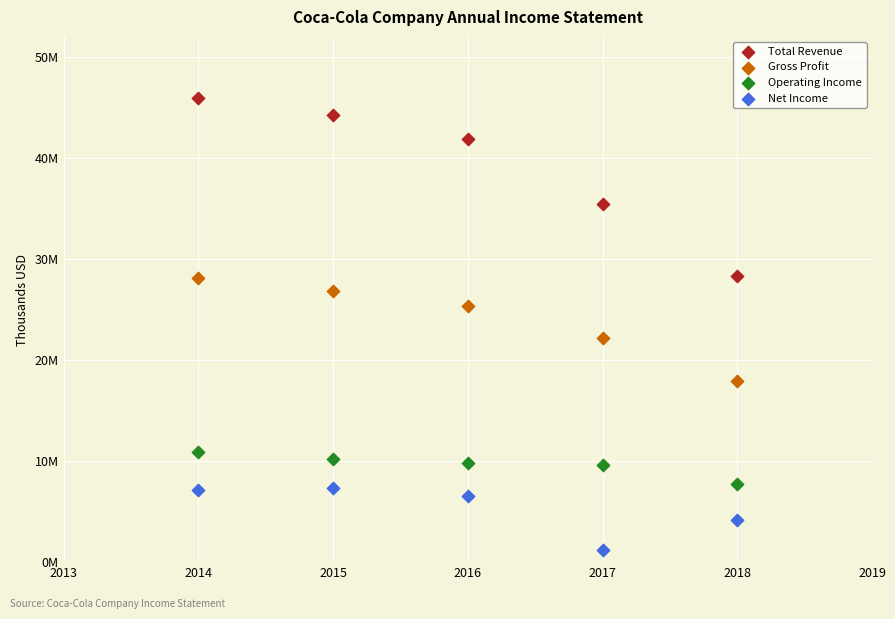

Which series reaches the maximum Y coordinate?

Total Revenue